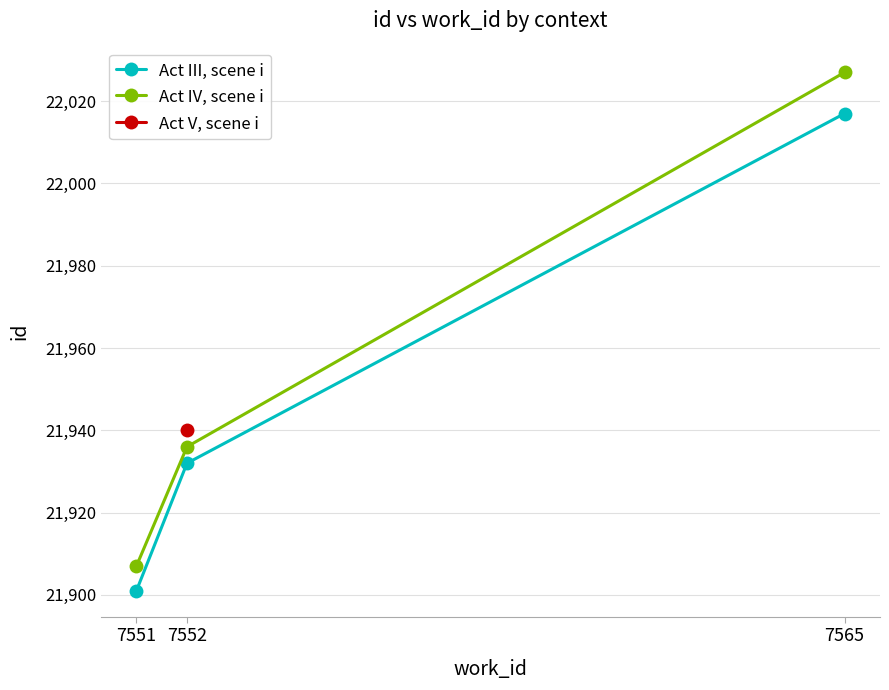

List the labels in order of Act IV, scene i value, smallest first.

7551, 7552, 7565